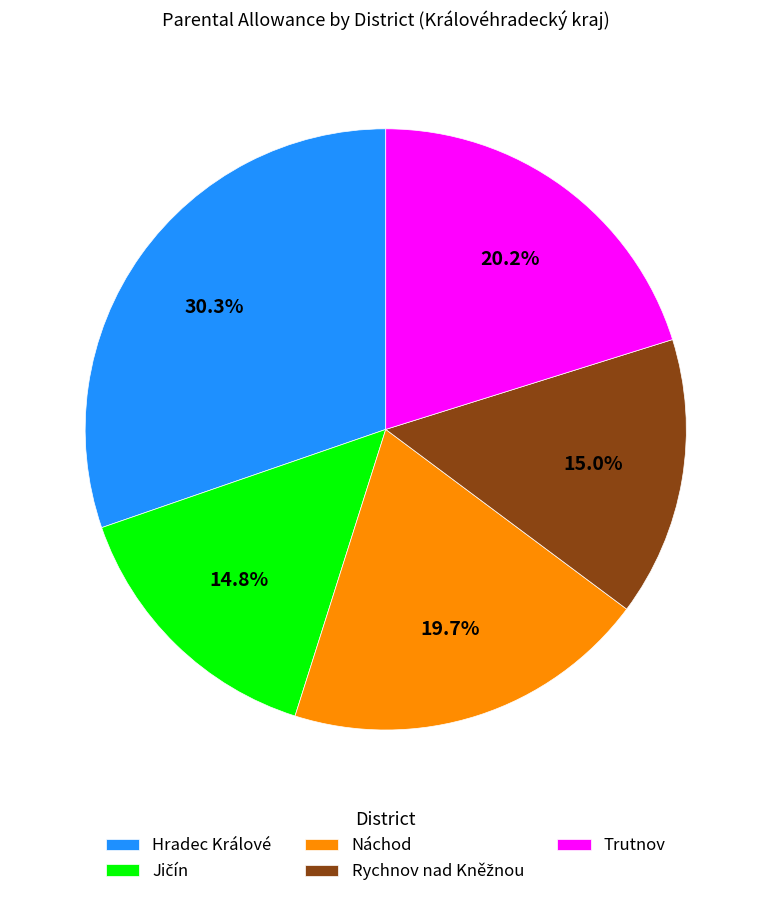

Which slice is the largest?

Hradec Králové